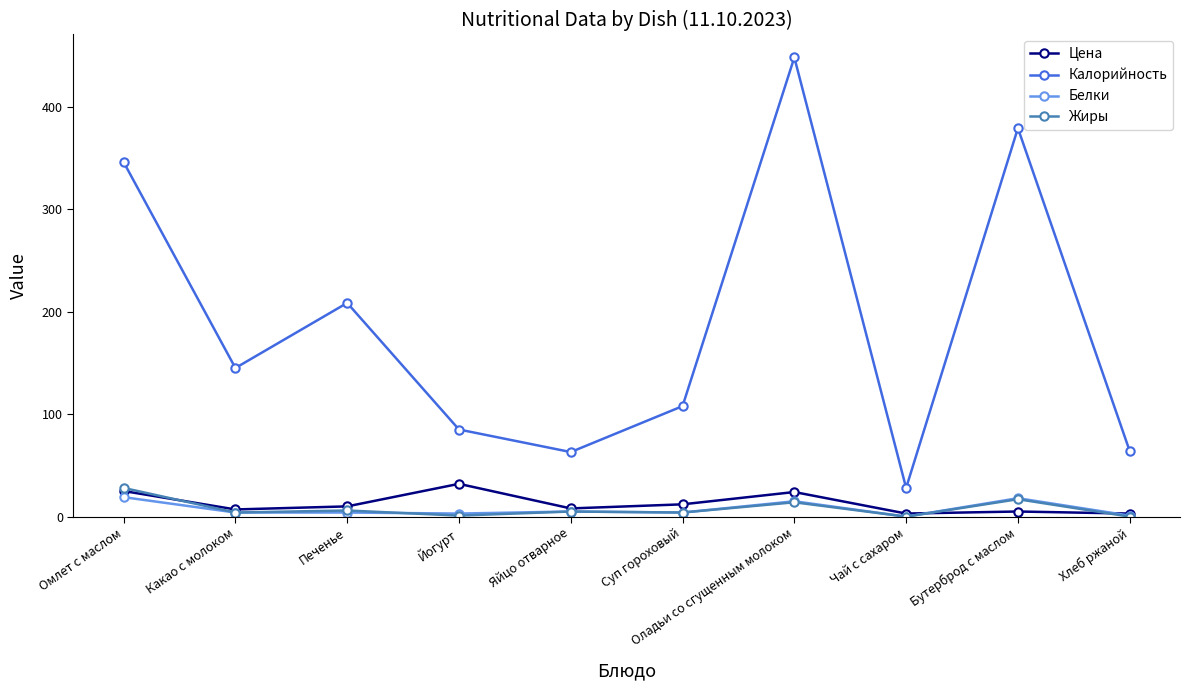

What is the value of the Жиры point at the 9th from the left?

17.0